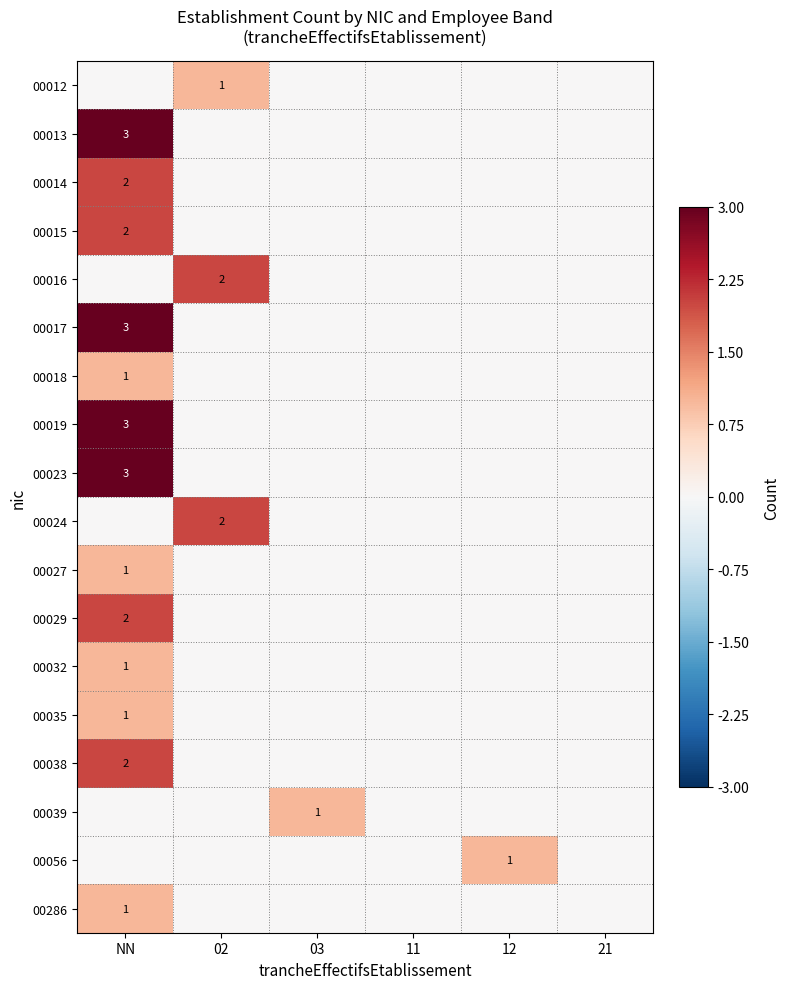

True or false: 00286 has a value of 1 at NN.

True